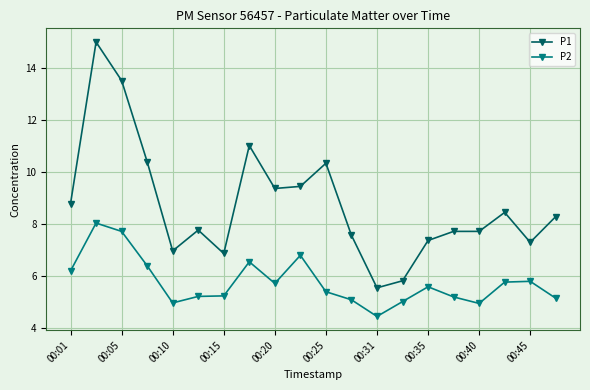

How many data points does each series have?

20